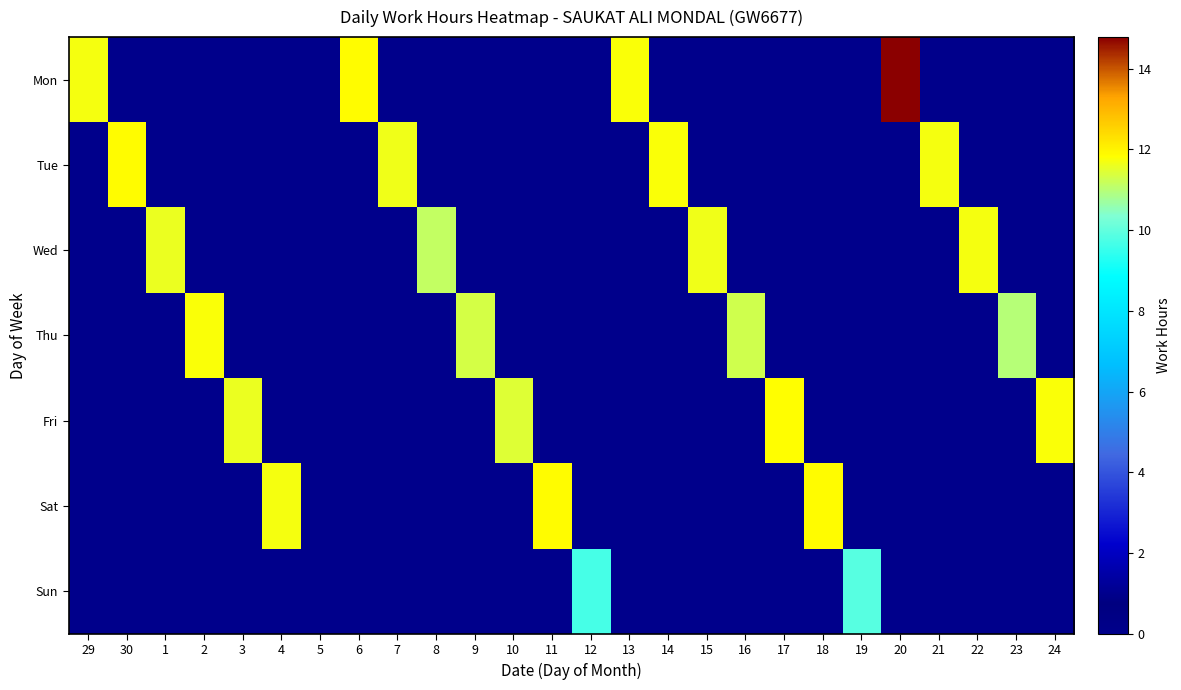

How many distinct data groups are displayed?

7